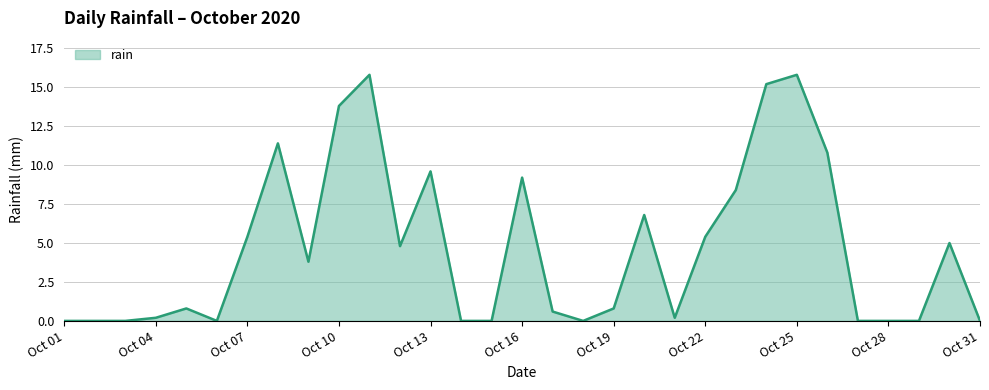

What is the difference between the second highest and minimum values?

15.8